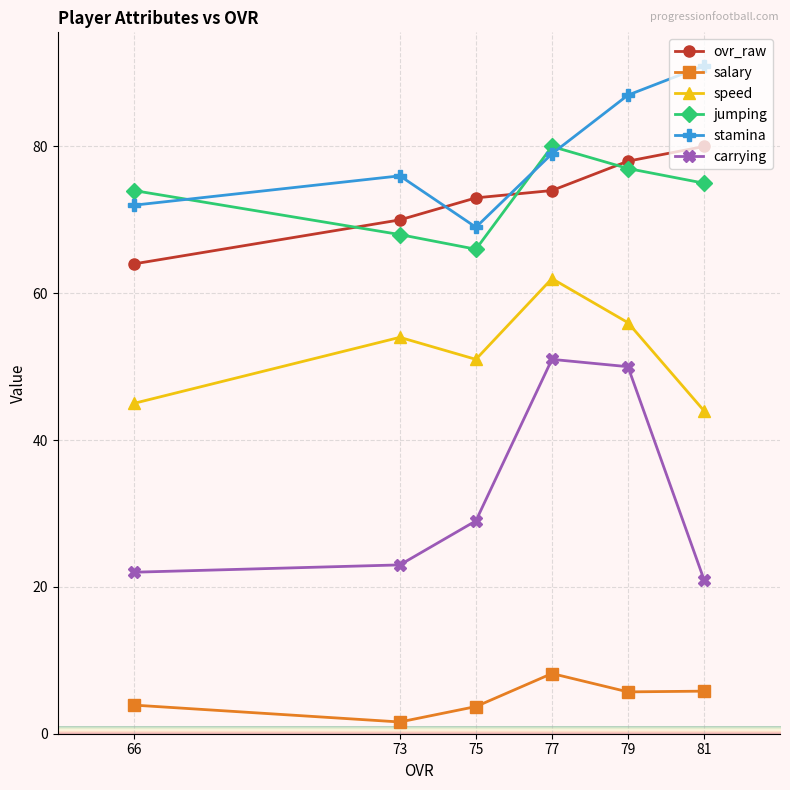

What is the average value of the stamina series?

79.0